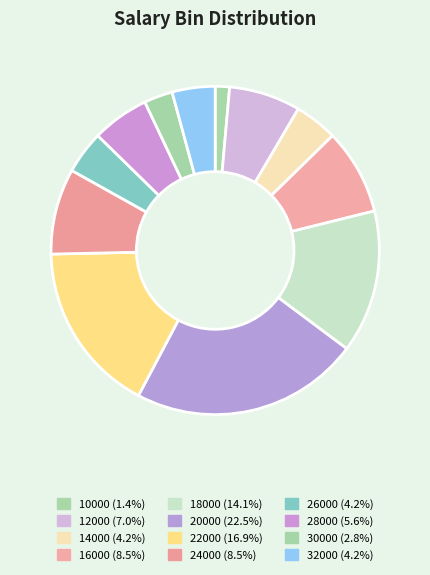

Is 22000 the majority of the pie?

No